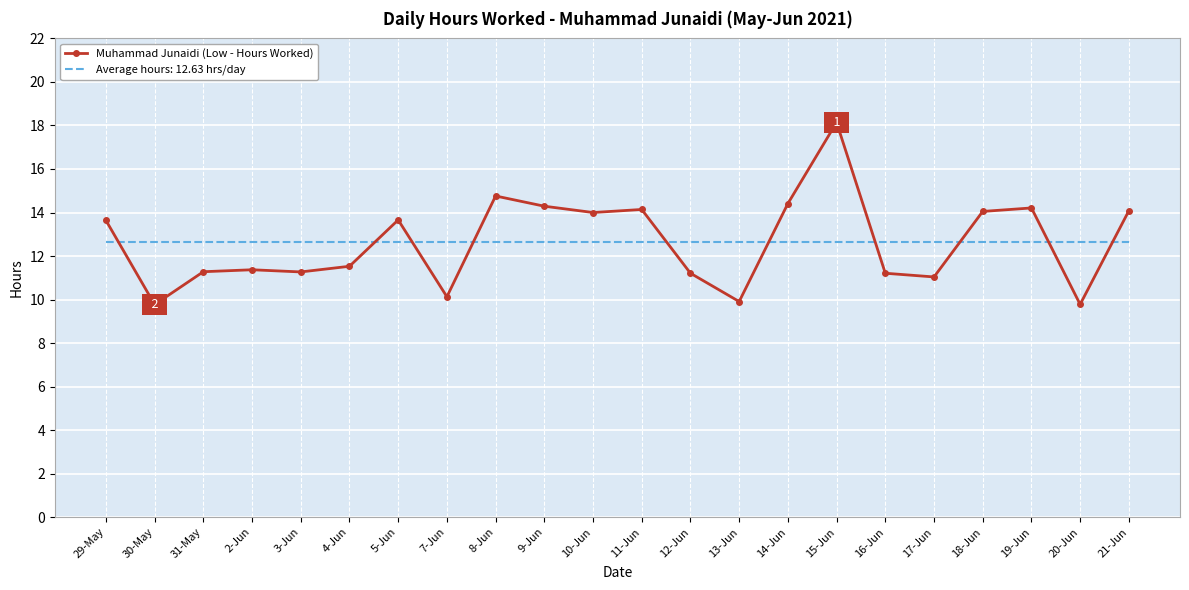

At which category is the sum across all series the highest?

15-Jun